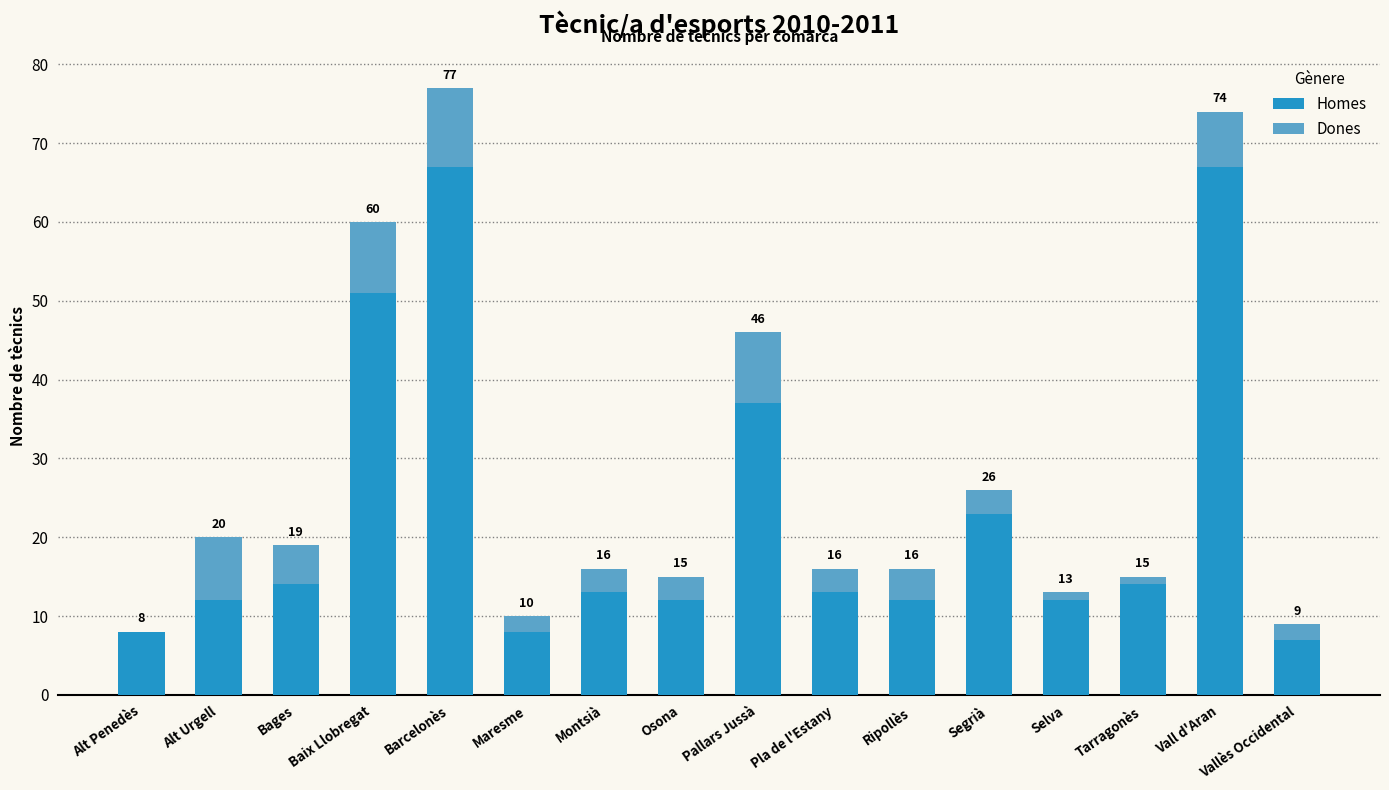

What is the label of the 10th bar from the right?

Montsià